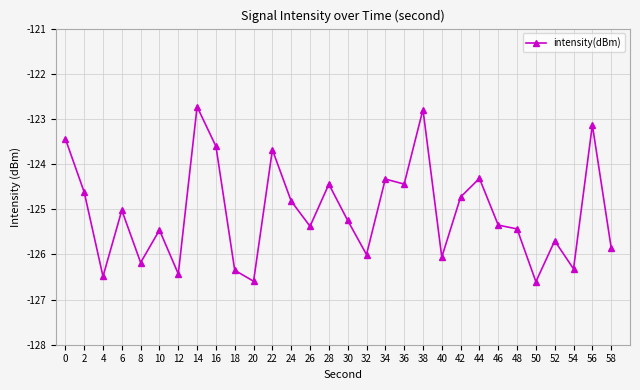

True or false: the data has more than 1 interior local peaks.

True